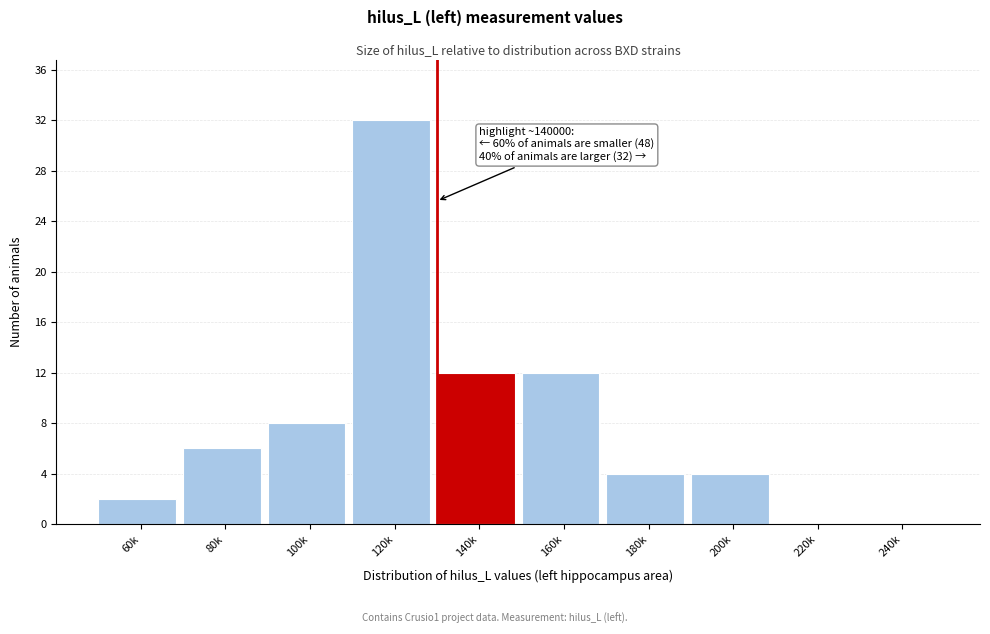

Reading left to right, extract all data points from this chart.

60k=2	80k=6	100k=8	120k=32	140k=12	160k=12	180k=4	200k=4	220k=0	240k=0